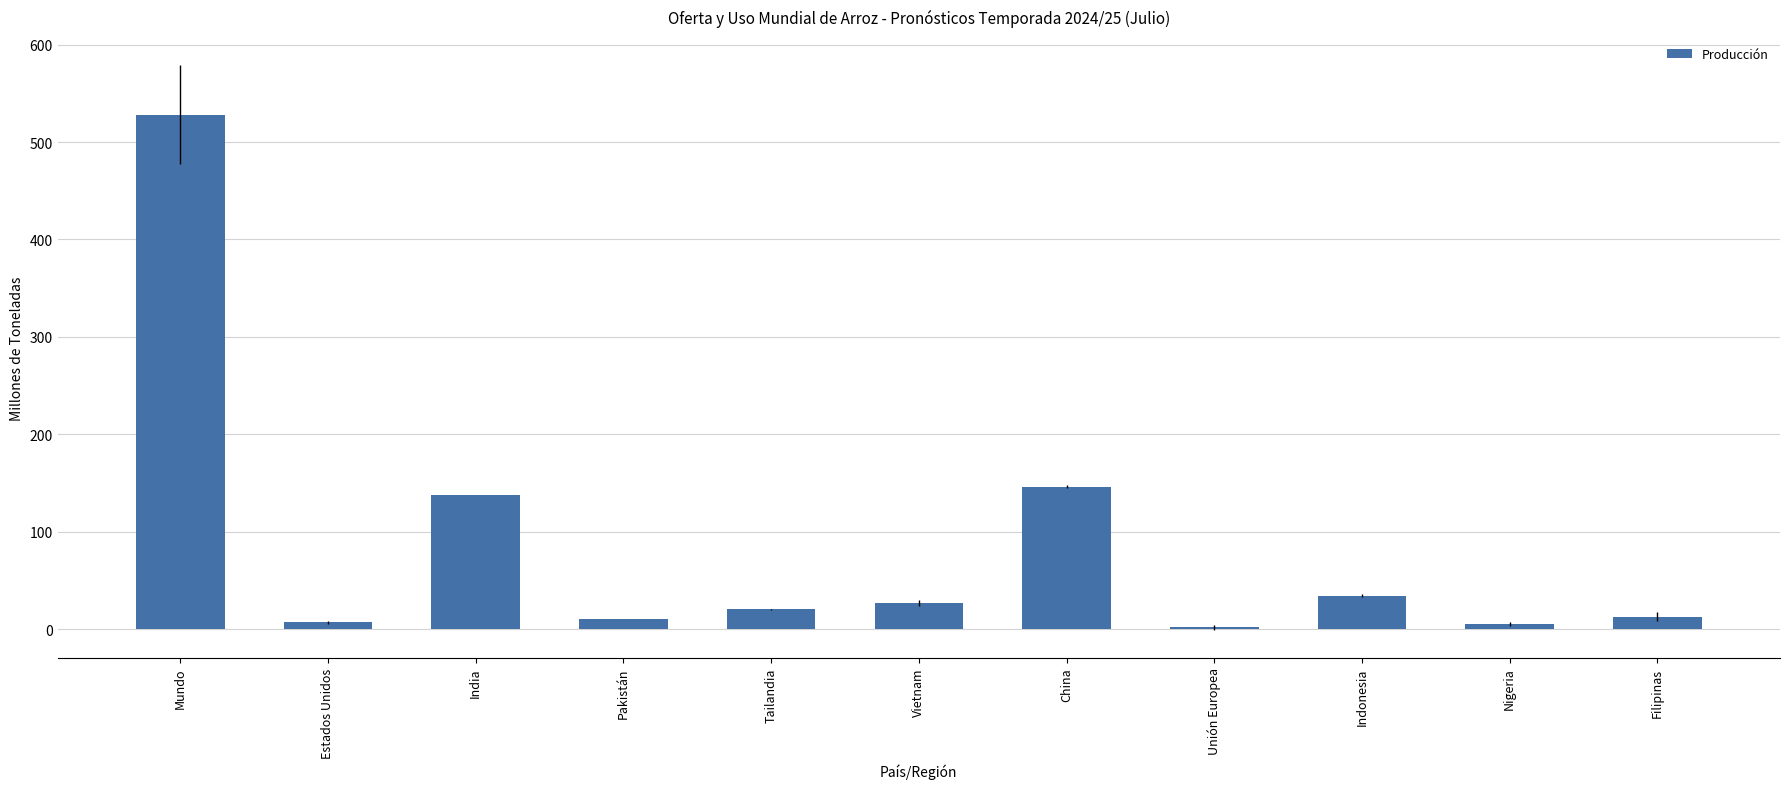

What is the sum of all values?

930.2